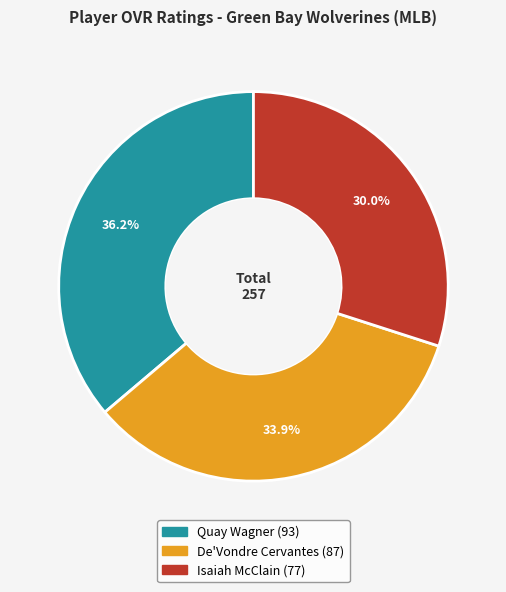

To the nearest percent, what is the difference between the largest and smallest slice percentages?

6%